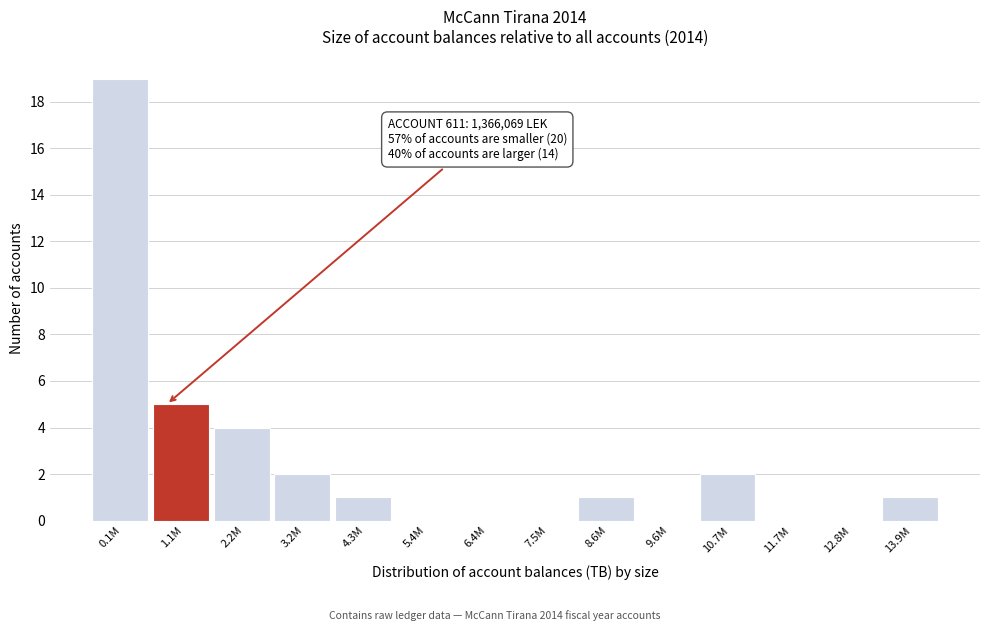

Reading left to right, transcribe all the data shown in this chart.

0.1M=19	1.1M=5	2.2M=4	3.2M=2	4.3M=1	5.4M=0	6.4M=0	7.5M=0	8.6M=1	9.6M=0	10.7M=2	11.7M=0	12.8M=0	13.9M=1